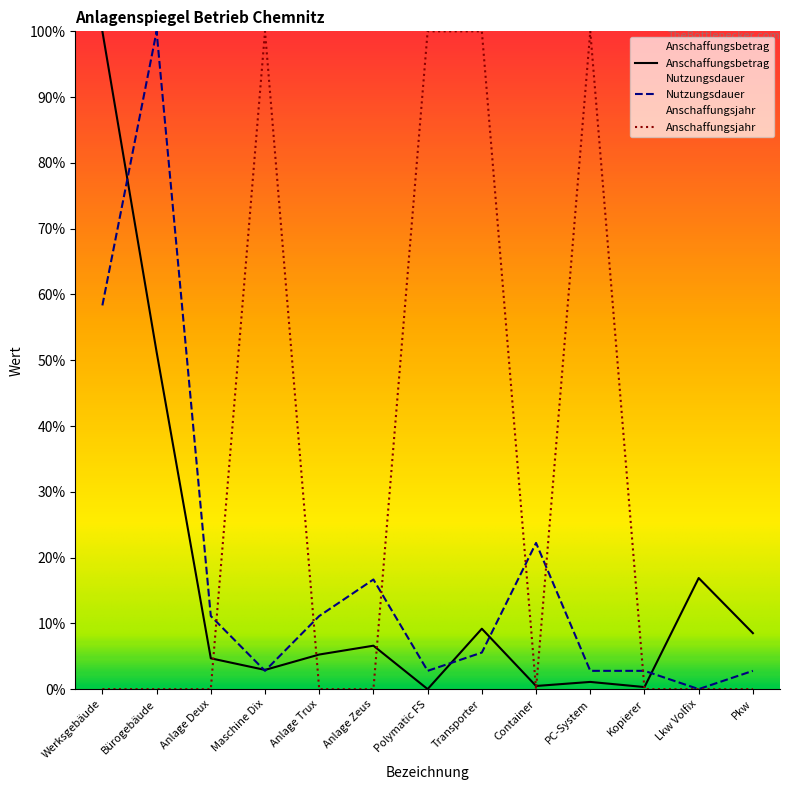

What is the label of the 4th point from the left?

Maschine Dix